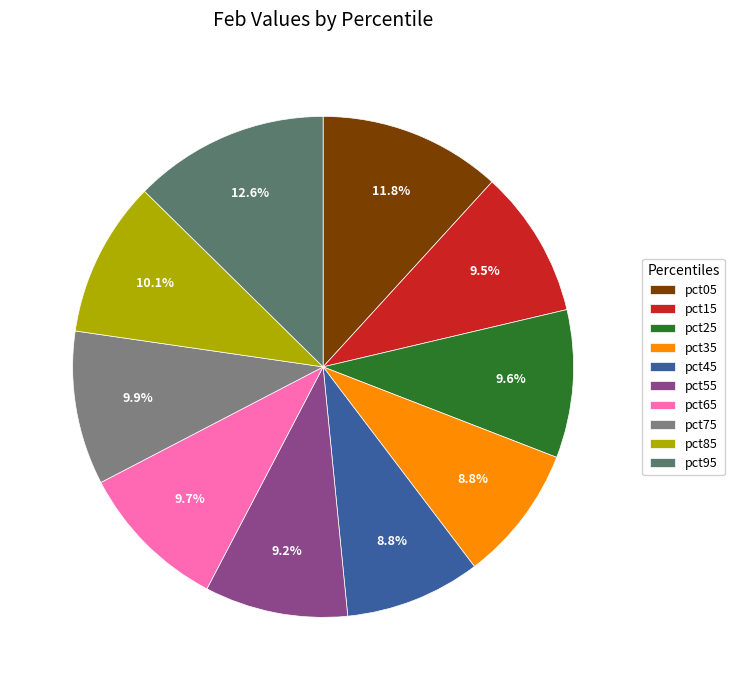

What is the largest slice in the pie chart?

pct95